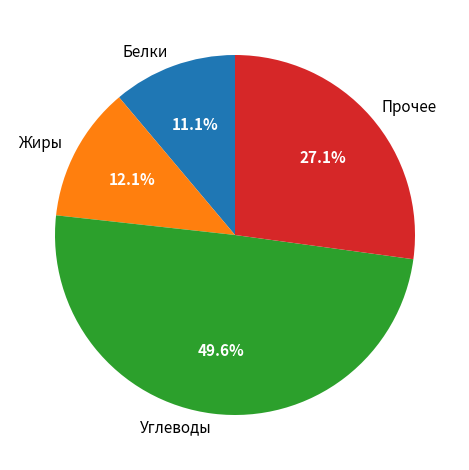

Which category has the biggest portion of the pie?

Углеводы